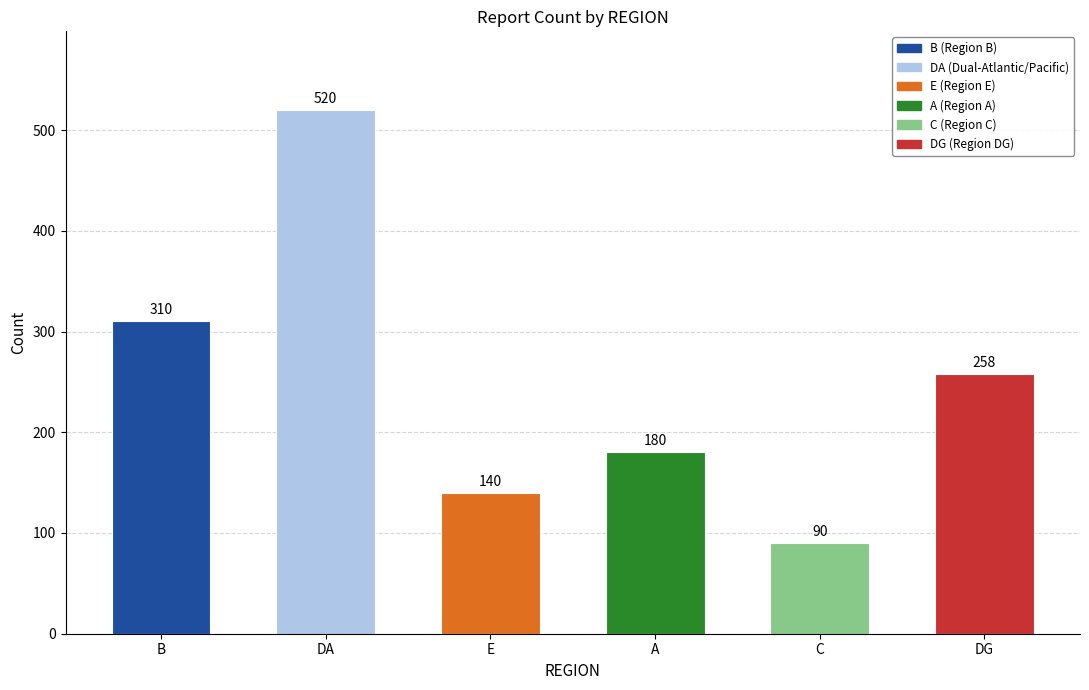

Does the chart contain stacked bars?

No